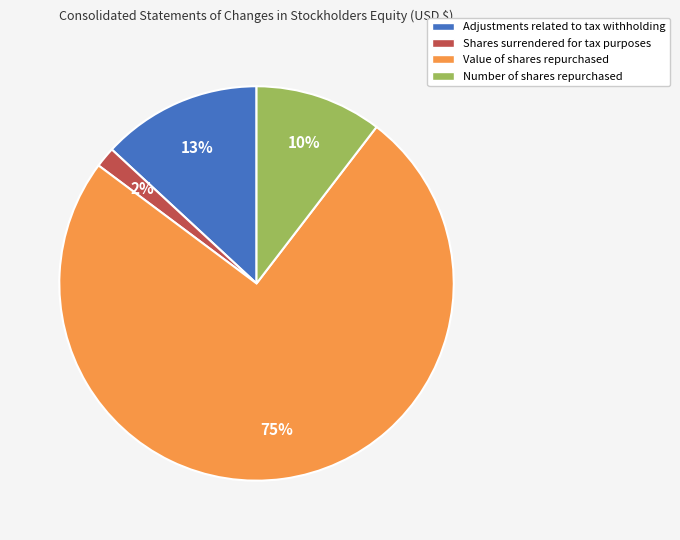

Is there any slice that represents more than half of the pie?

Yes